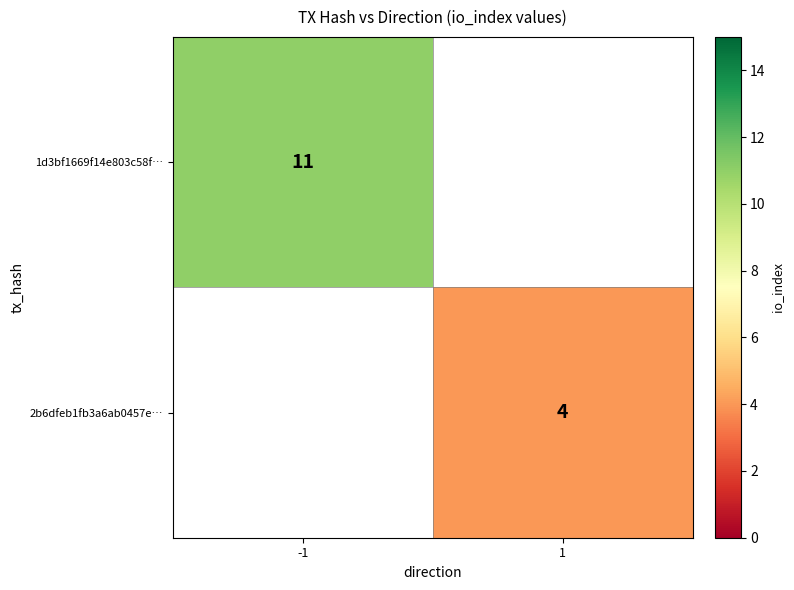

Is the value of 1d3bf1669f14e803c58f… at -1 greater than the value of 2b6dfeb1fb3a6ab0457e… at 1?

Yes